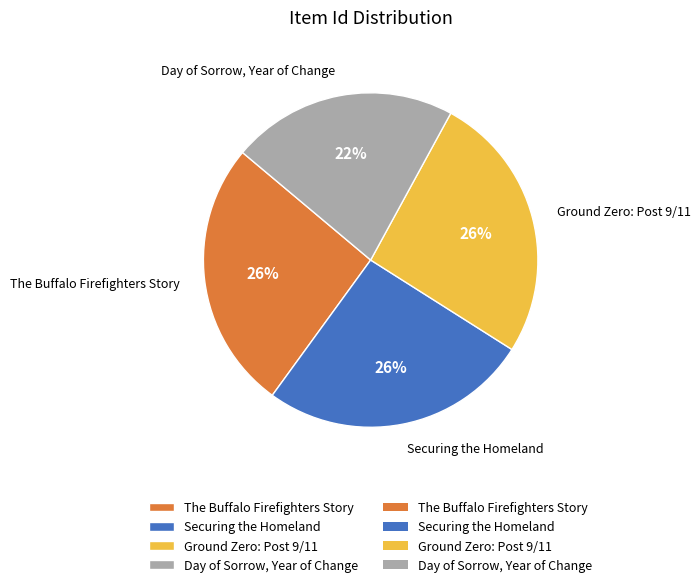

To the nearest percent, what percentage of the pie is The Buffalo Firefighters Story?

26%